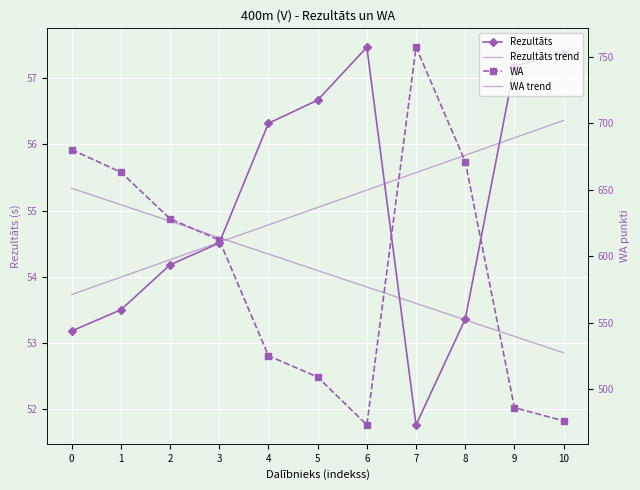

Which series has the largest total across all categories?

WA trend